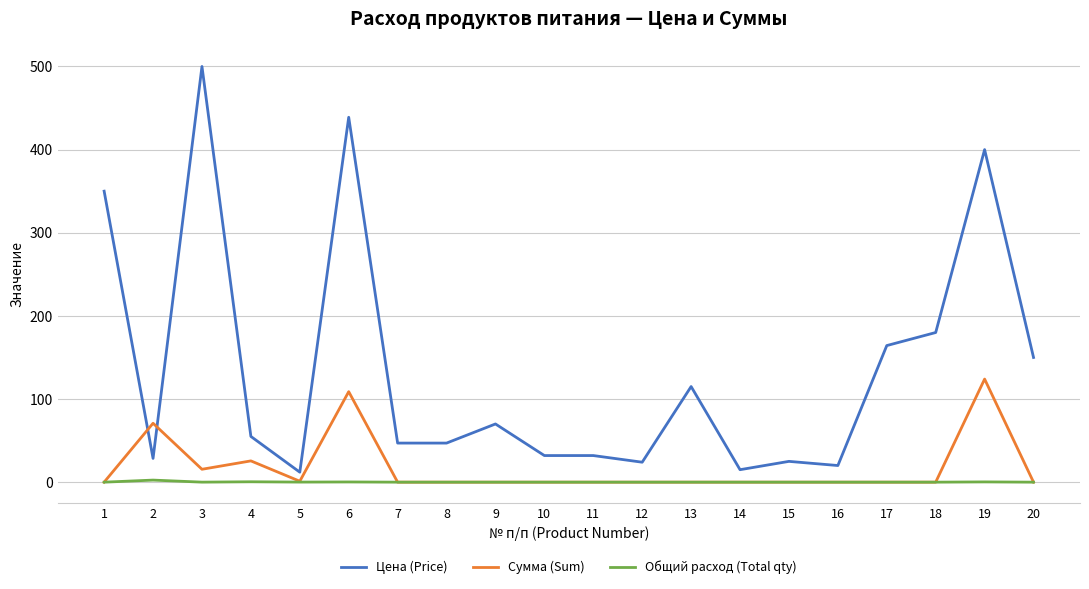

True or false: Цена (Price) has a value of 98.8 at 4.

False